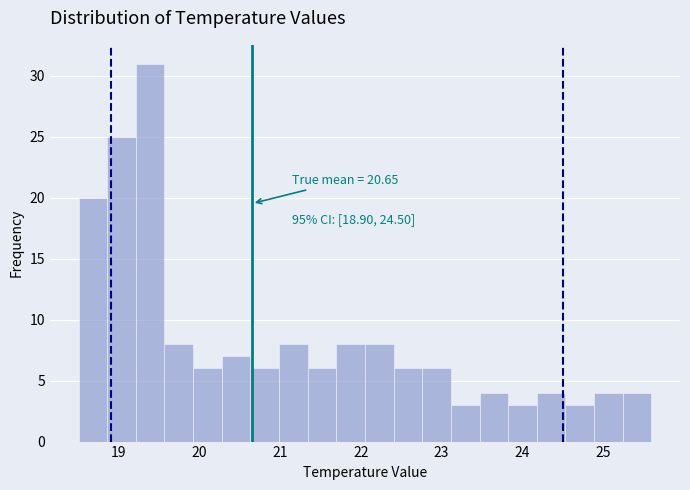

Around what value on the x-axis is the tallest bar? Give the approximate position of its centre, as read against the axis.

19.4